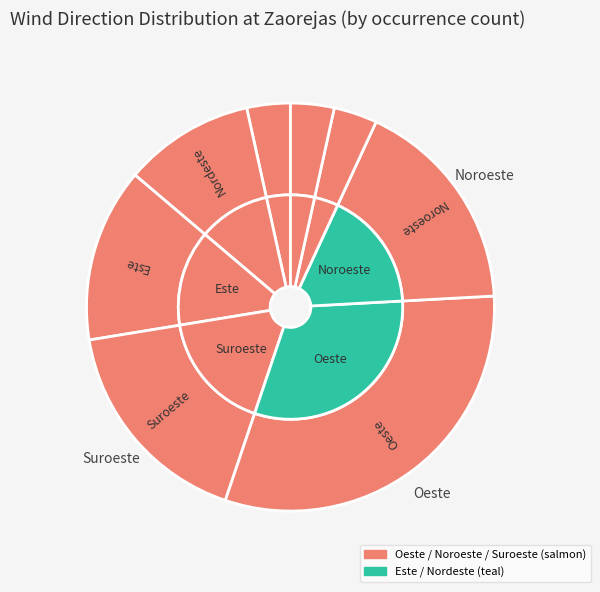

Which has a higher value, Sur or Suroeste?

Suroeste